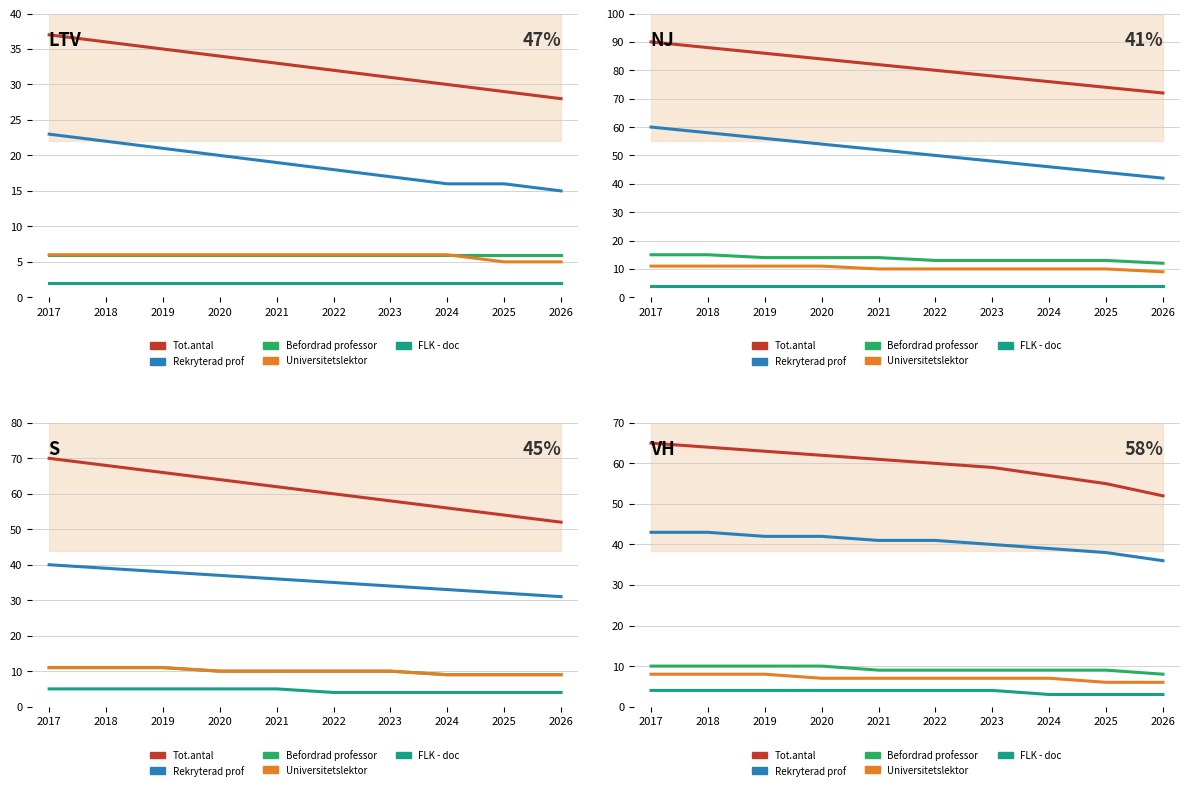

What are all the series names shown in the legend?

Tot.antal, Rekryterad prof, Befordrad professor, Universitetslektor, FLK - doc